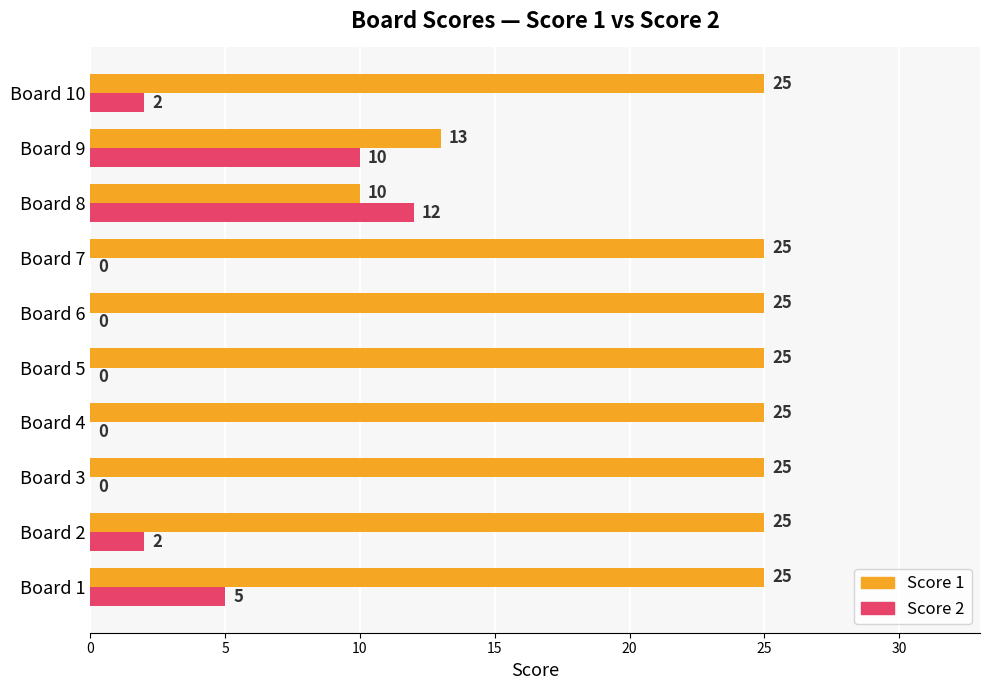

What is the sum of the Score 1 values at Board 8 and Board 5?

35